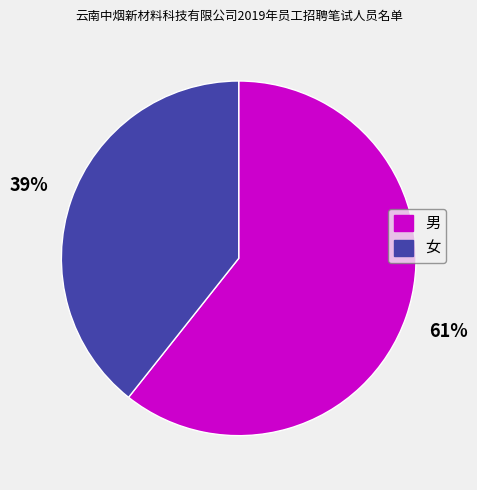

The 女 slice represents 39% of the pie. True or false?

True